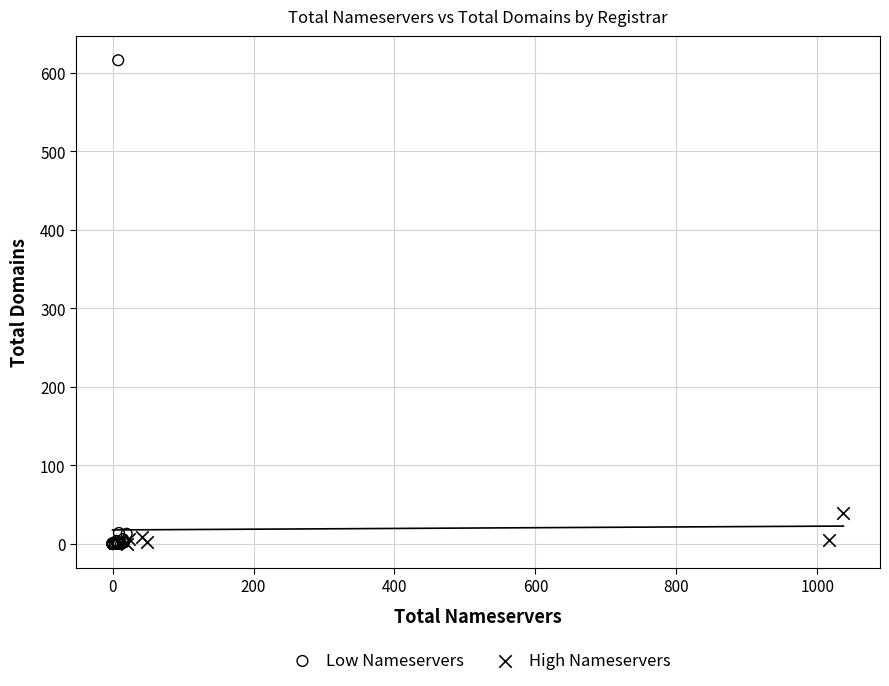

Which series reaches the maximum Y coordinate?

Low Nameservers